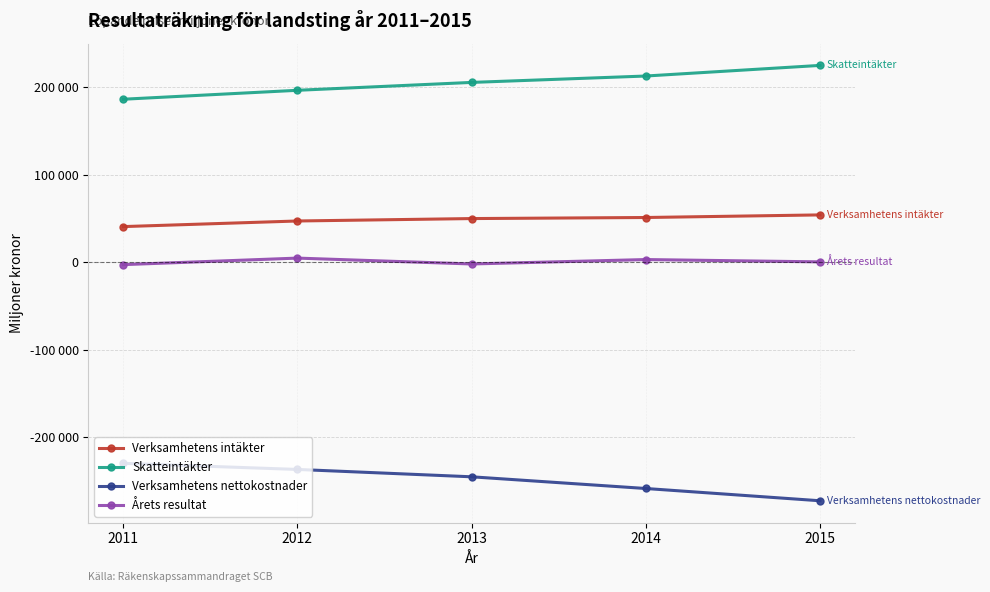

Which series has the largest total across all categories?

Skatteintäkter